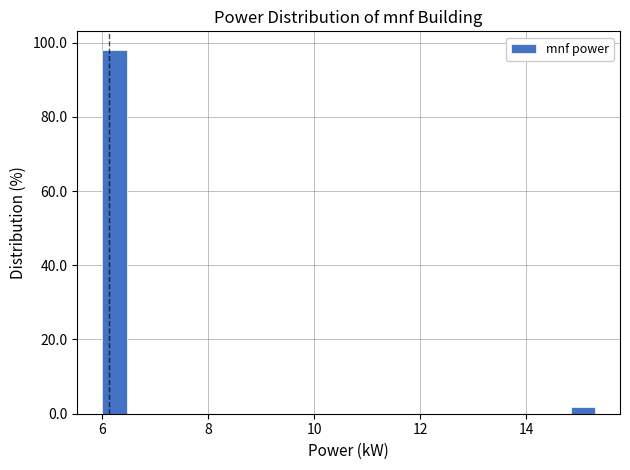

Read against the x-axis, roughly where is the centre of the tallest bar?

6.2